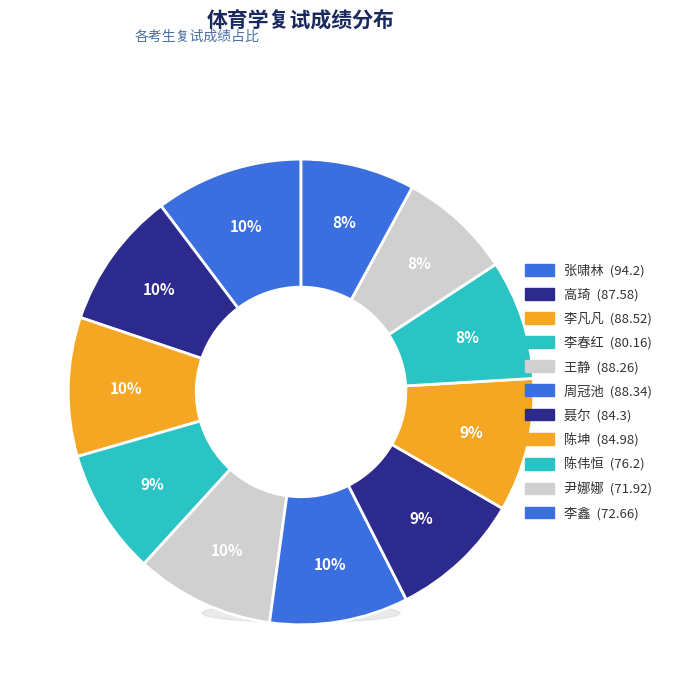

Is it true that 张啸林 is 4% of the pie?

False